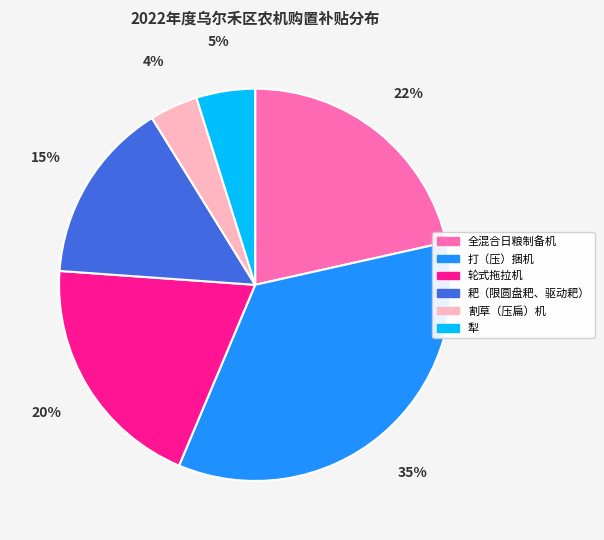

To the nearest percent, what percentage of the pie is 耙（限圆盘耙、驱动耙）?

15%